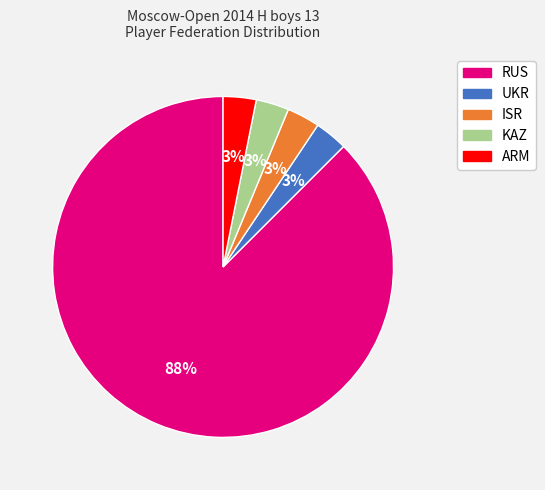

Is the sum of RUS and ISR greater than half?

Yes